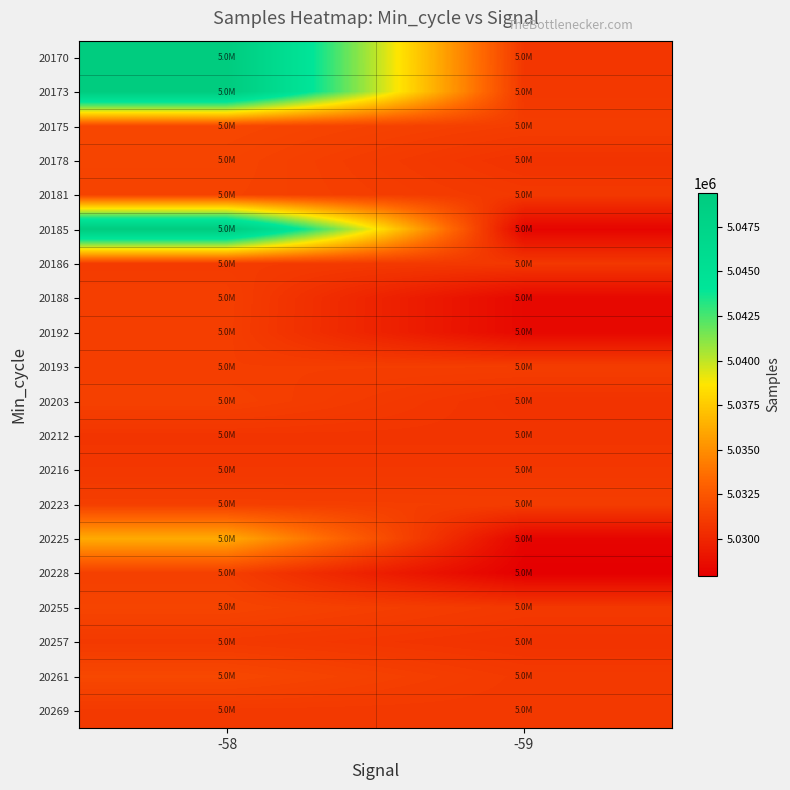

At how many categories does at least one series exceed 5033092?

1